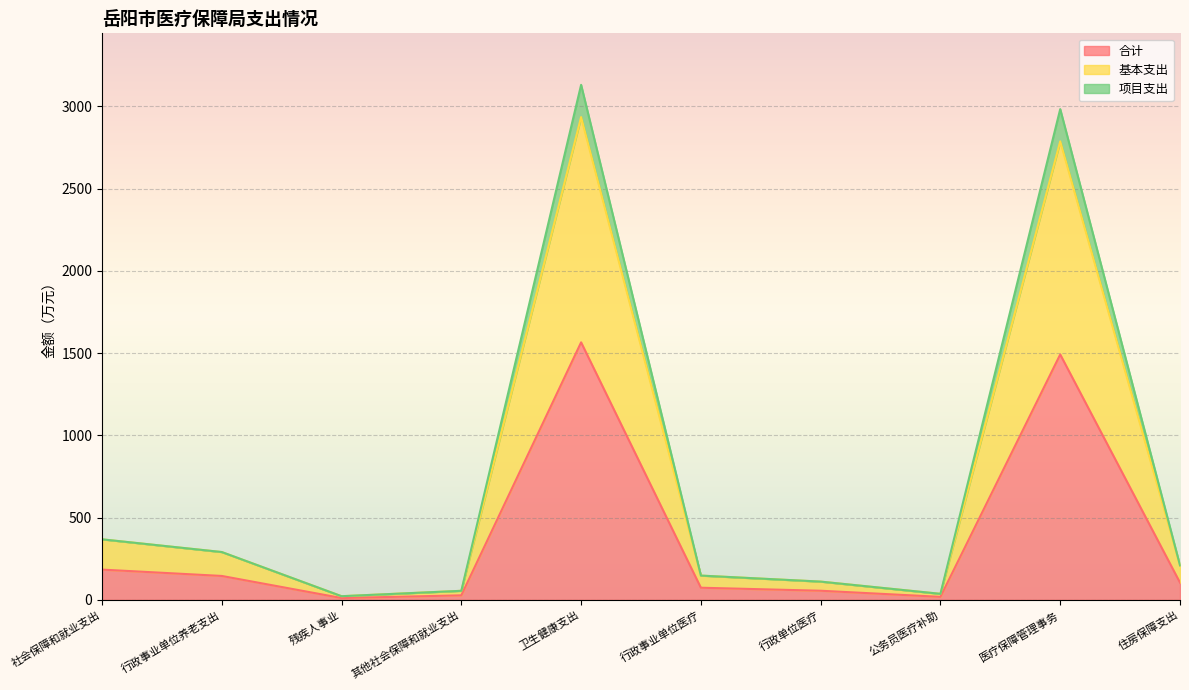

What is the difference between the 合计 values at 社会保障和就业支出 and 住房保障支出?

79.2